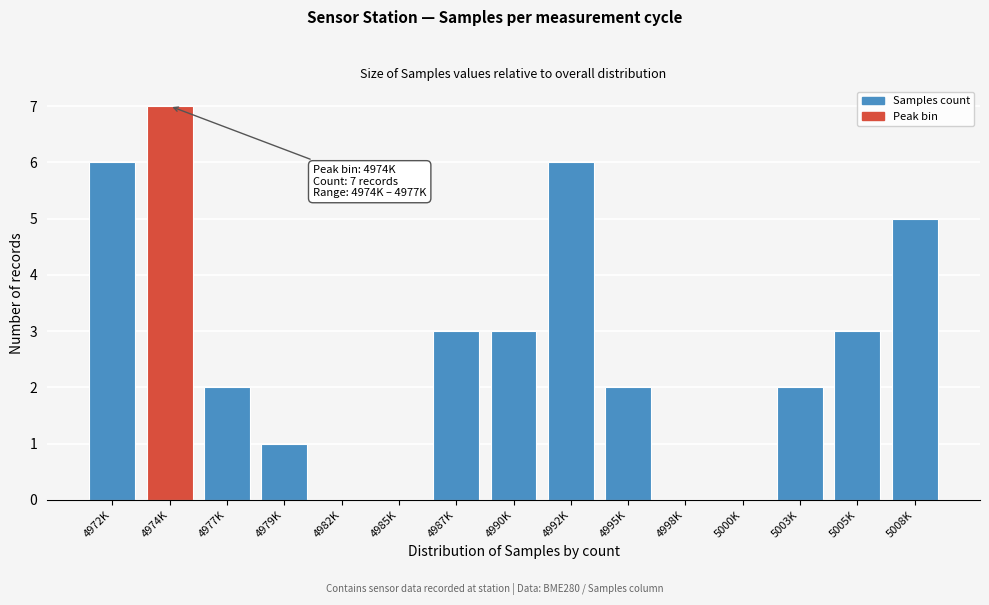

Reading right to left, transcribe all the data shown in this chart.

5008K=5	5005K=3	5003K=2	5000K=0	4998K=0	4995K=2	4992K=6	4990K=3	4987K=3	4985K=0	4982K=0	4979K=1	4977K=2	4974K=7	4972K=6